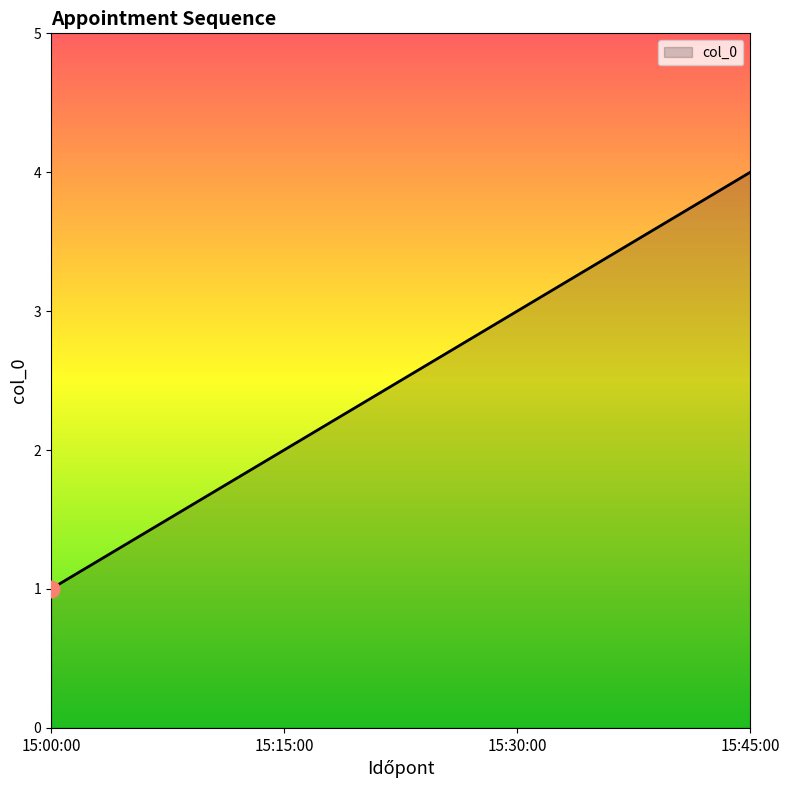

What is the change in value from 15:00:00 to 15:30:00?

+2